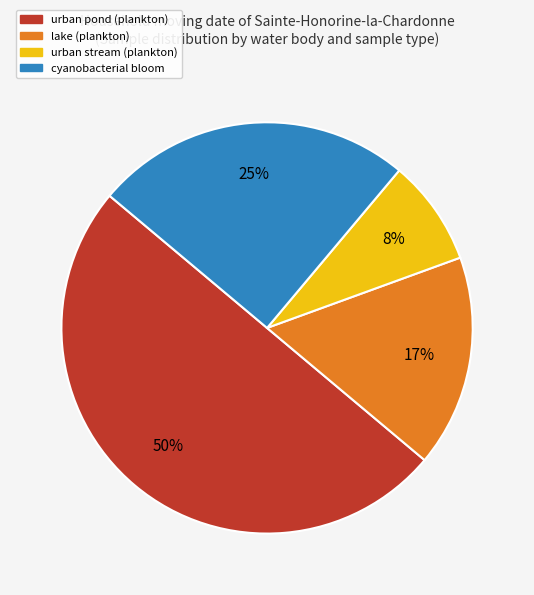

To the nearest percent, what is the difference between the largest and smallest slice percentages?

42%